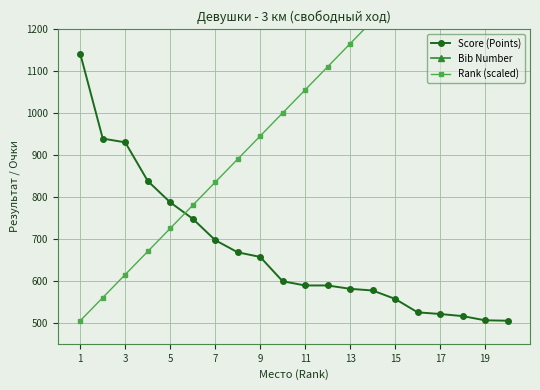

How many interior local peaks does the Bib Number series have?

6